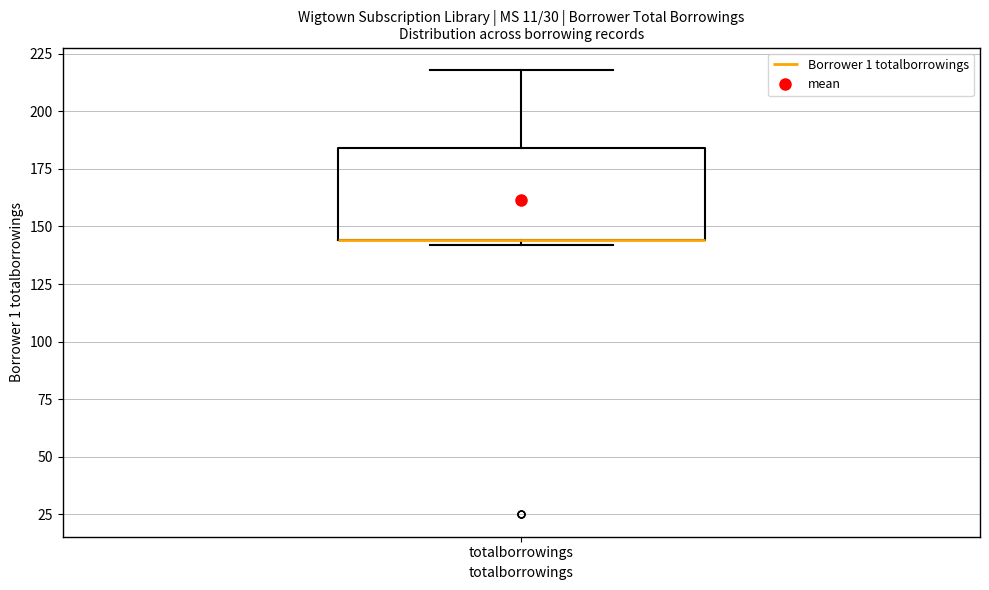

Where is the lower edge of the box for totalborrowings on the y-axis? The values are not printed on the chart, so give them approximately, as read against the axis.

145